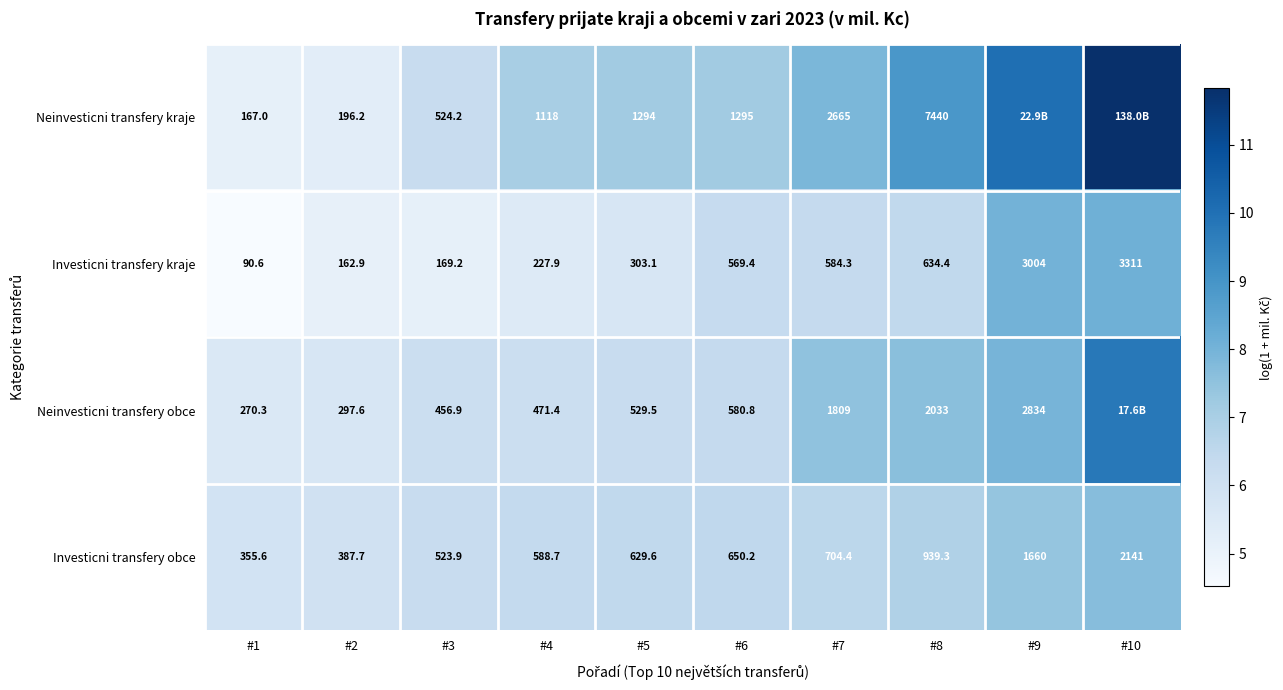

What is the maximum value shown in the chart?

11.8